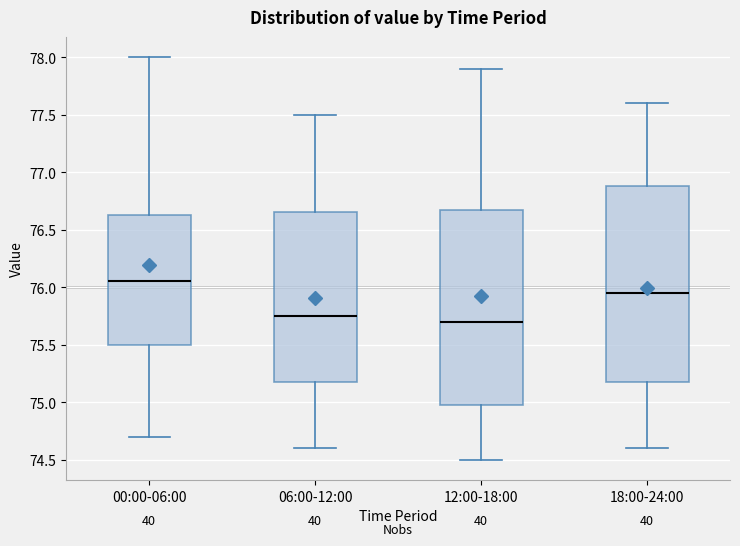

Reading left to right, transcribe this box plot: for each box, give where its median line is, the range the box spans, and where its two whiskers end, as read against the y-axis. The values are not printed on the chart, so give them approximately, as read against the axis.

00:00-06:00: median 76.05, box 75.50 to 76.65, whiskers 74.70 to 78.00
06:00-12:00: median 75.75, box 75.20 to 76.65, whiskers 74.60 to 77.50
12:00-18:00: median 75.70, box 75.00 to 76.70, whiskers 74.50 to 77.90
18:00-24:00: median 75.95, box 75.20 to 76.90, whiskers 74.60 to 77.60